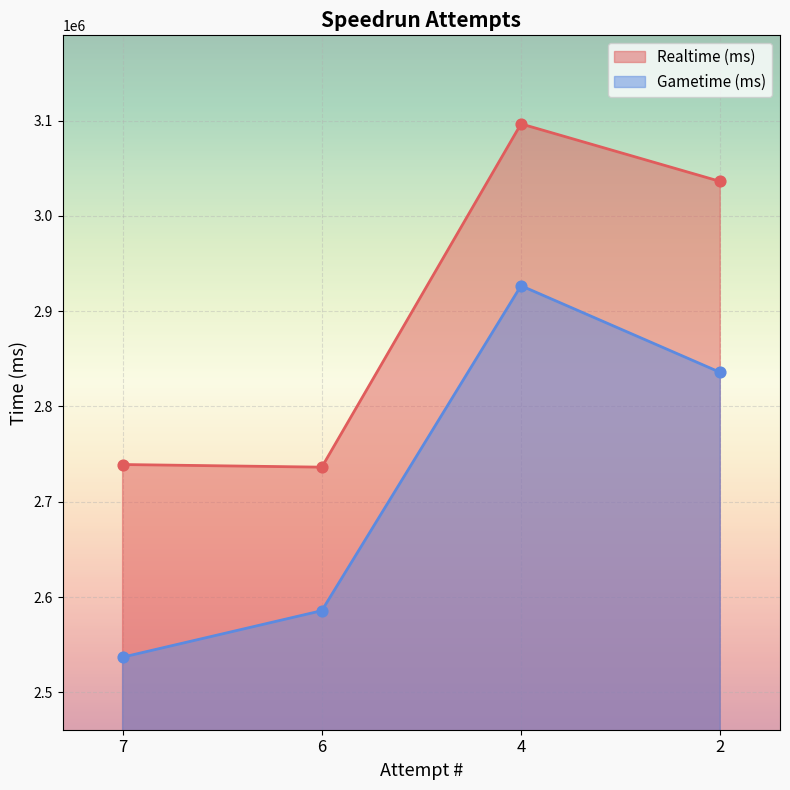

Is the value of Gametime (ms) at 7 greater than the value of Realtime (ms) at 6?

No